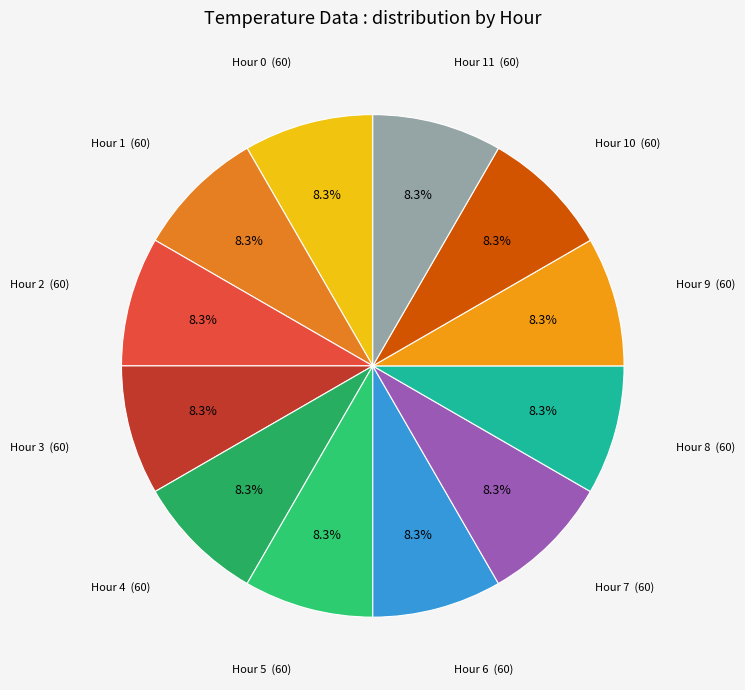

How many slices are in this pie chart?

12